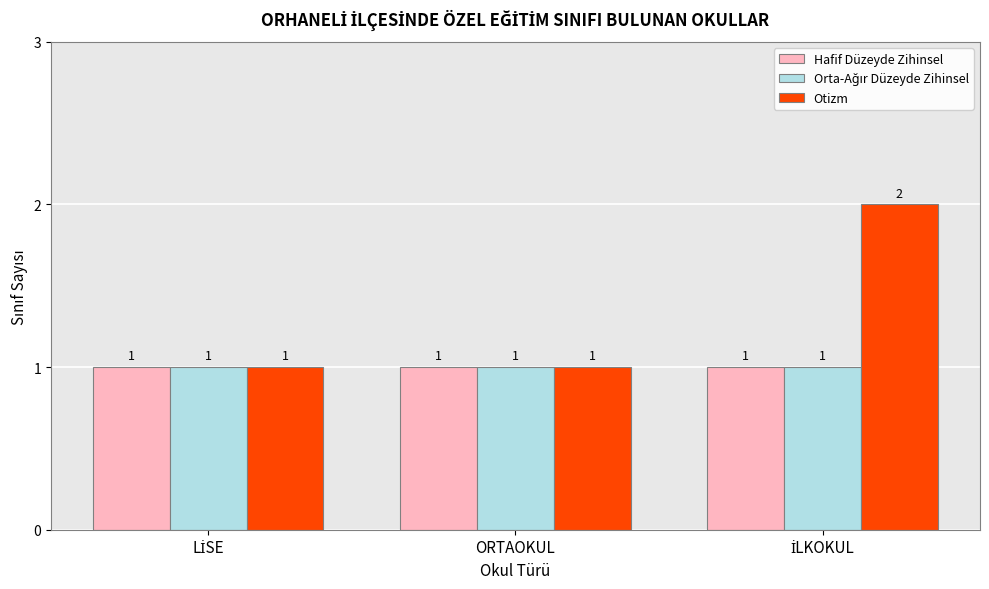

Which series has the largest total across all categories?

Otizm